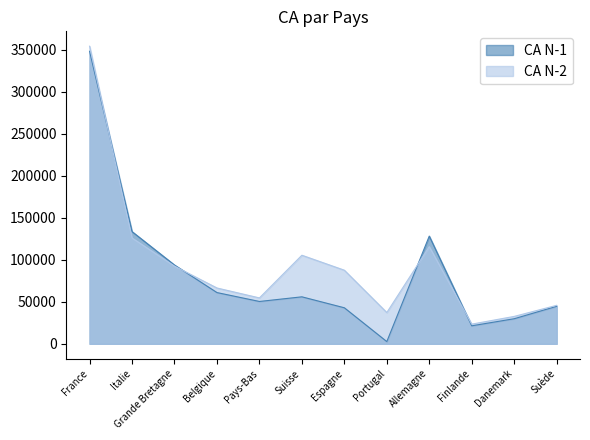

Reading left to right, transcribe all the data shown in this chart.

CA N-1: 348200	133560	93780	60970	50378	55910	42870	2620	128200	21400	29830	44620
CA N-2: 354210	125940	92420	66423	54610	105420	87600	37210	115630	23400	32600	45789